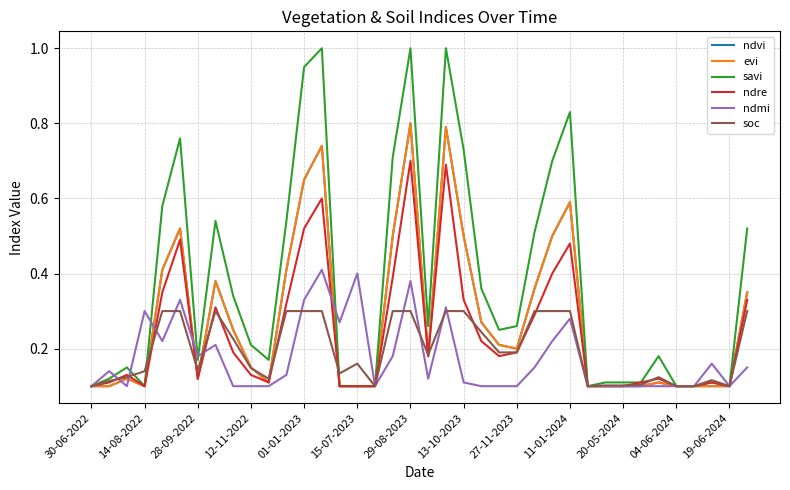

Is this an area chart (filled region under the line)?

No